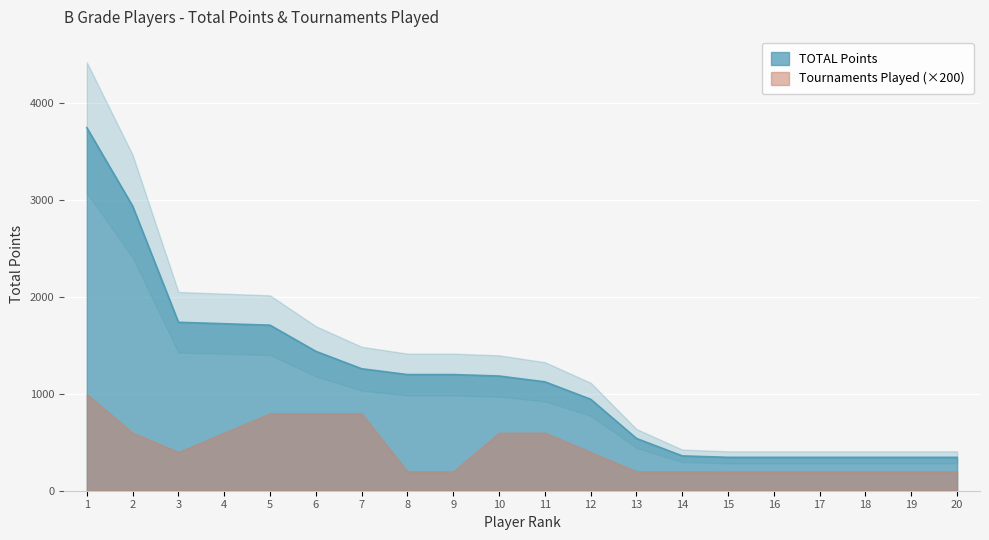

Rank the categories by value from lowest to highest.

15, 16, 17, 18, 19, 20, 14, 13, 12, 11, 10, 8, 9, 7, 6, 5, 4, 3, 2, 1